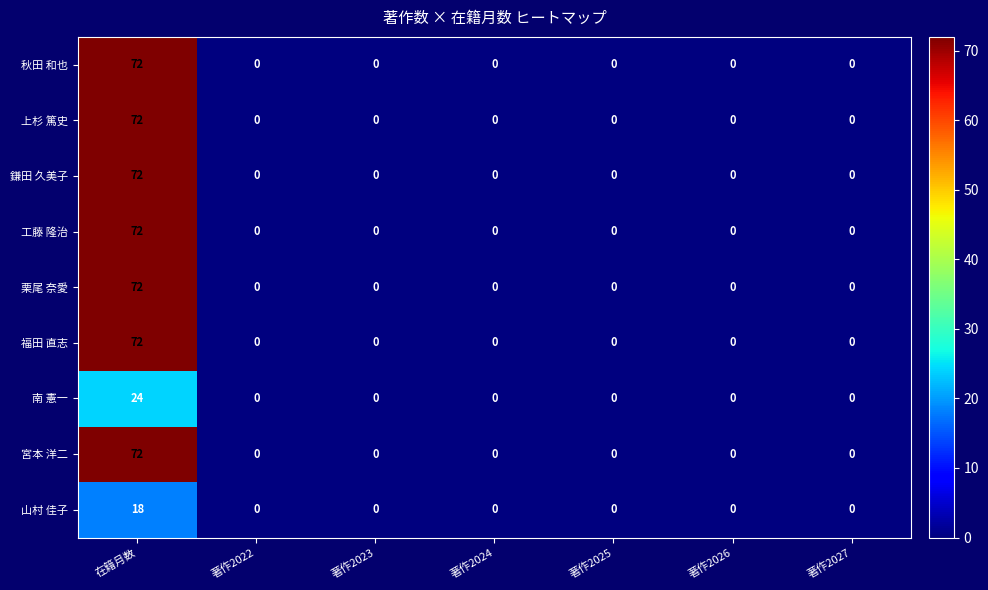

What is the highest value of the 鎌田 久美子 series?

72